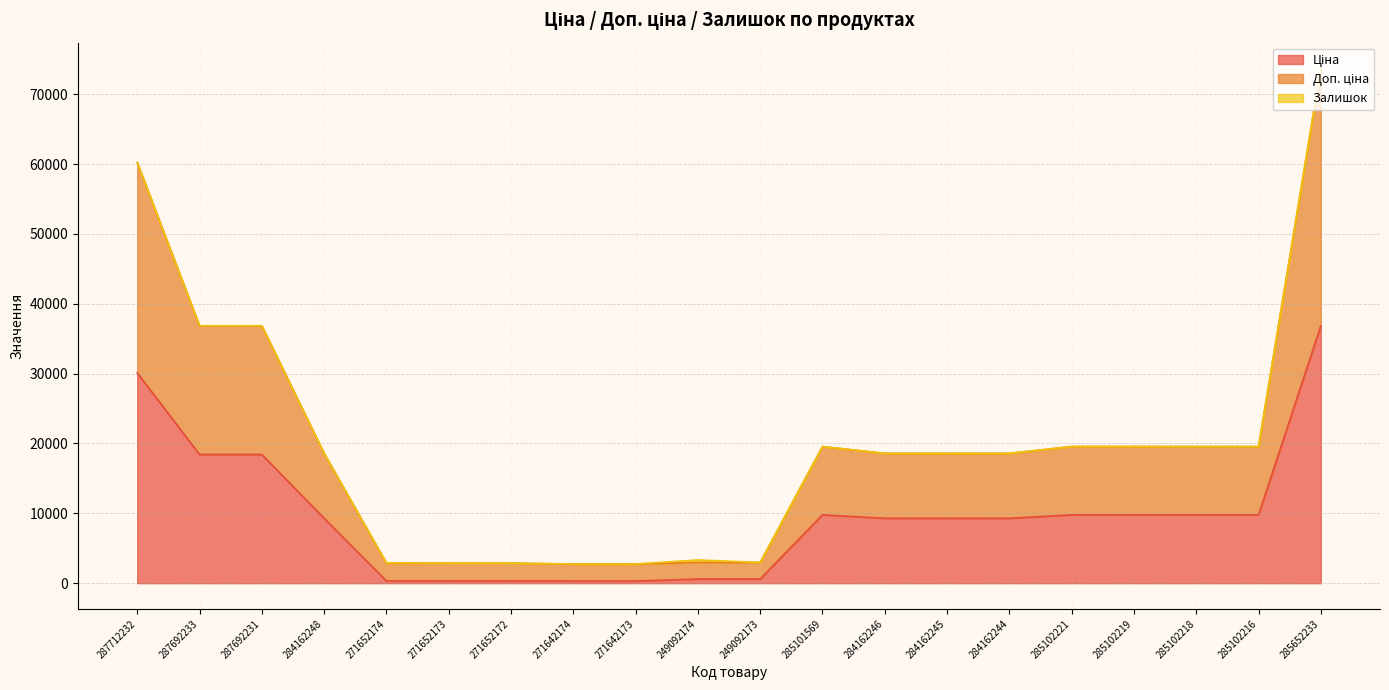

What is the label of the 5th point from the left?

271652174